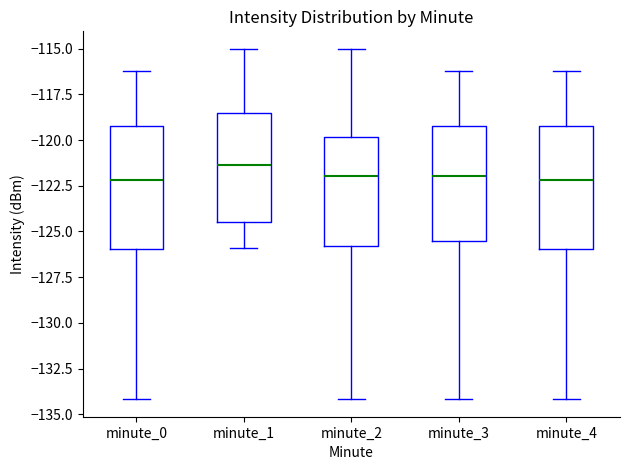

Which box has the highest median line?

minute_1